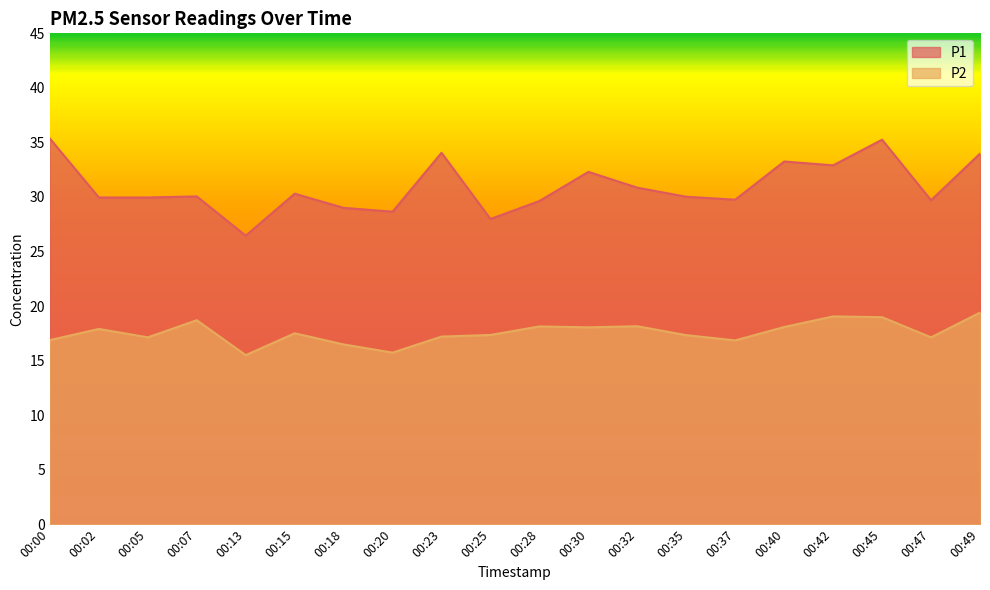

What is the value of the P1 point at the 9th from the left?

34.0